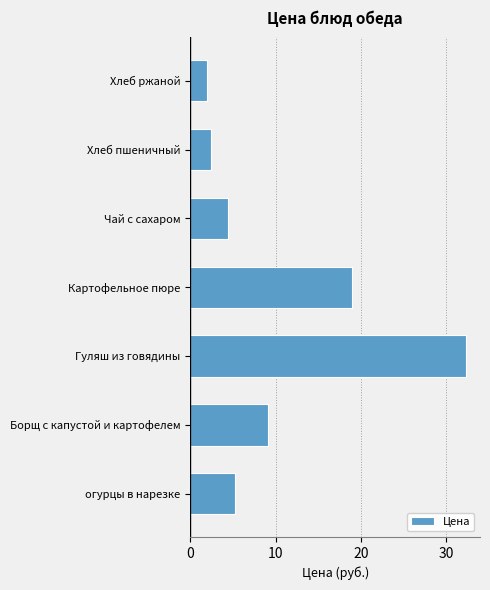

Reading bottom to top, transcribe all the data shown in this chart.

5.2	9.1	32.4	19.0	4.4	2.4	2.0